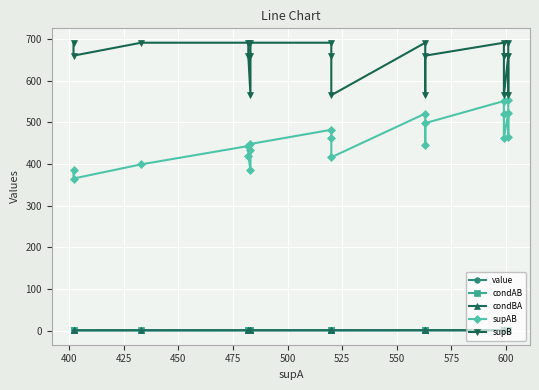

Which series ends up on top after the final intersection of value and condAB?

condAB